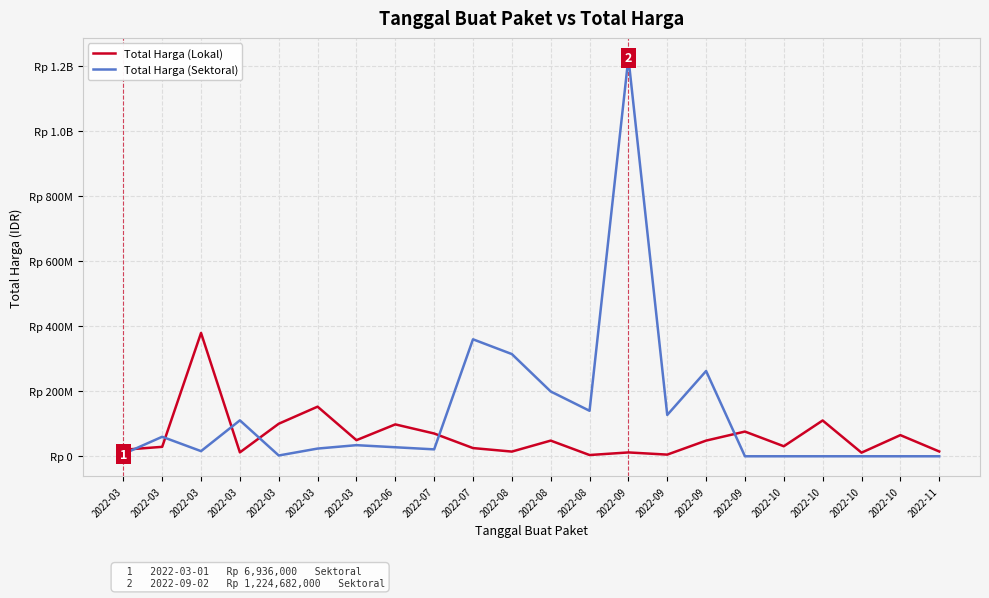

Does the chart have visible grid lines?

Yes